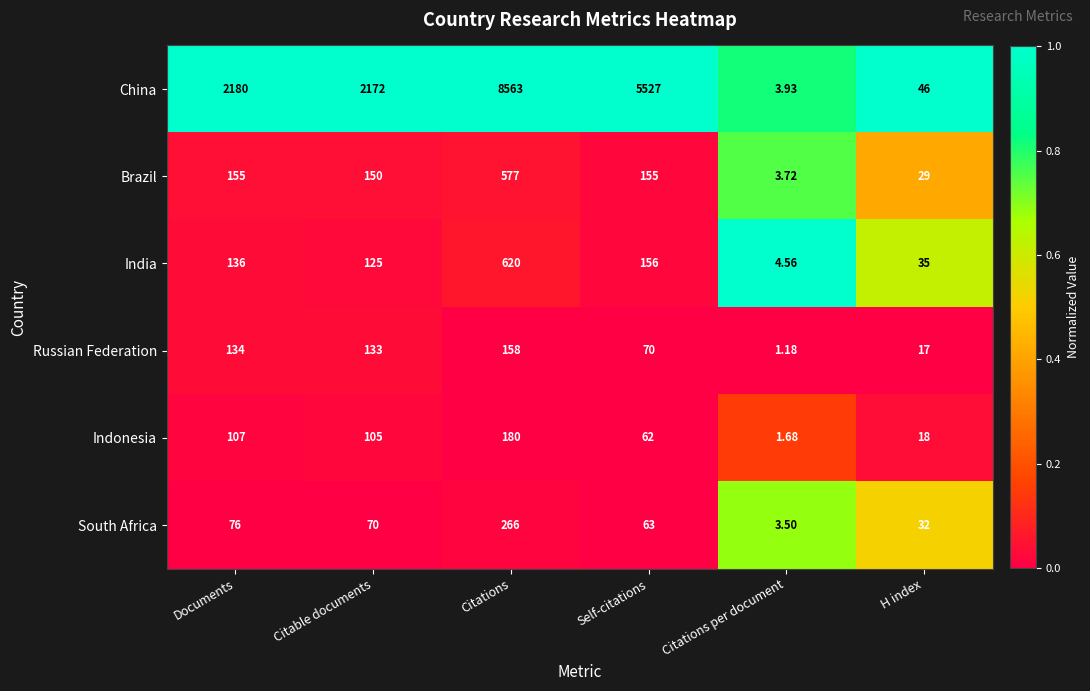

Rank the series at Self-citations from highest to lowest value.

China, India, Brazil, Russian Federation, South Africa, Indonesia